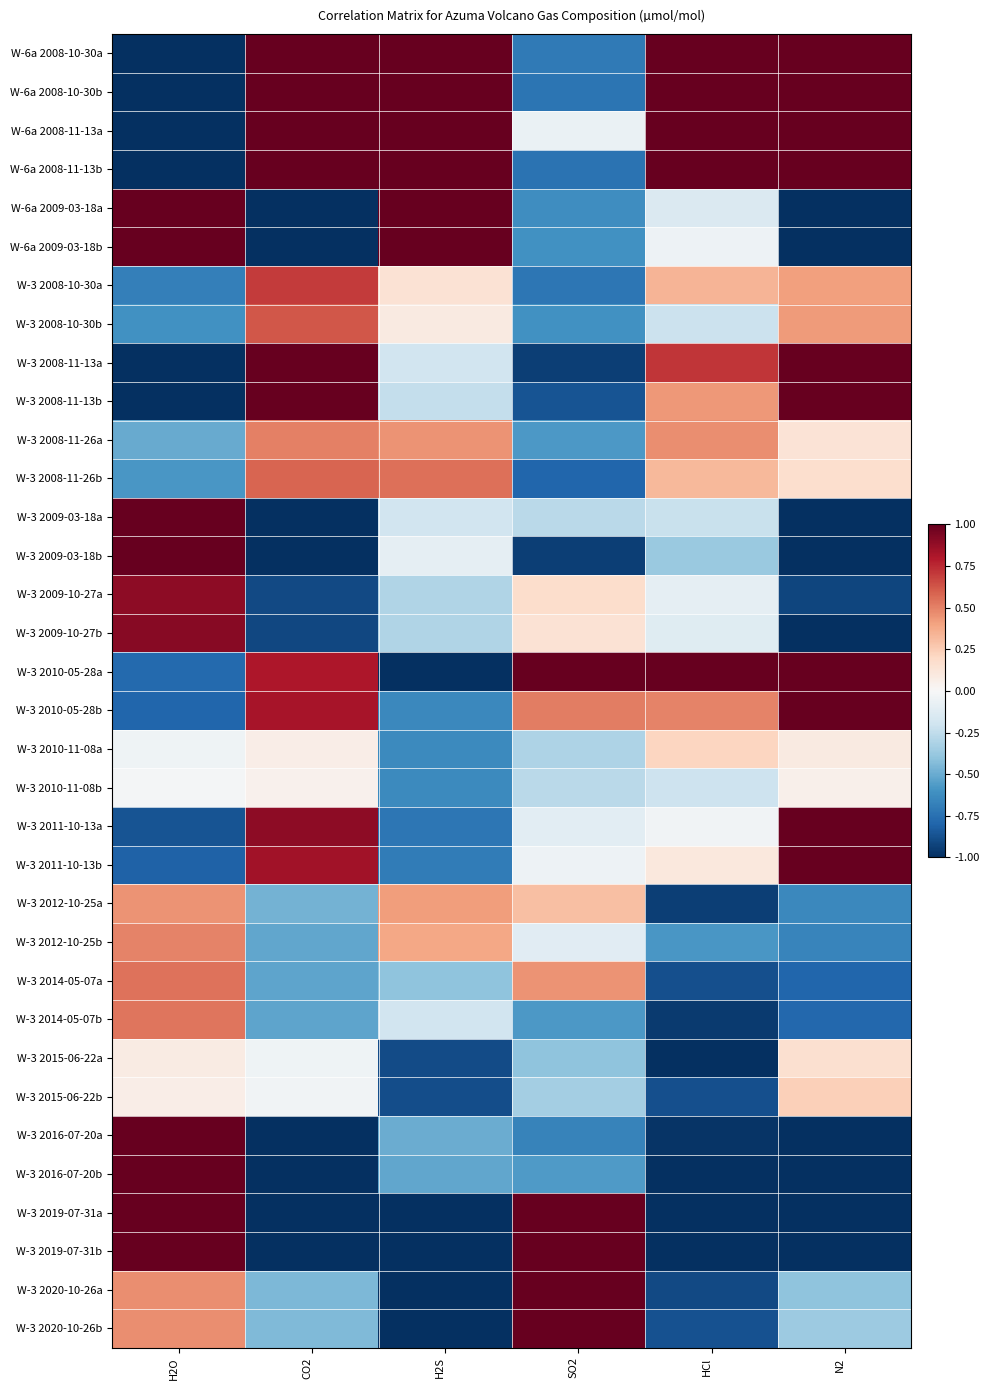

What is the greatest value displayed?

1.0